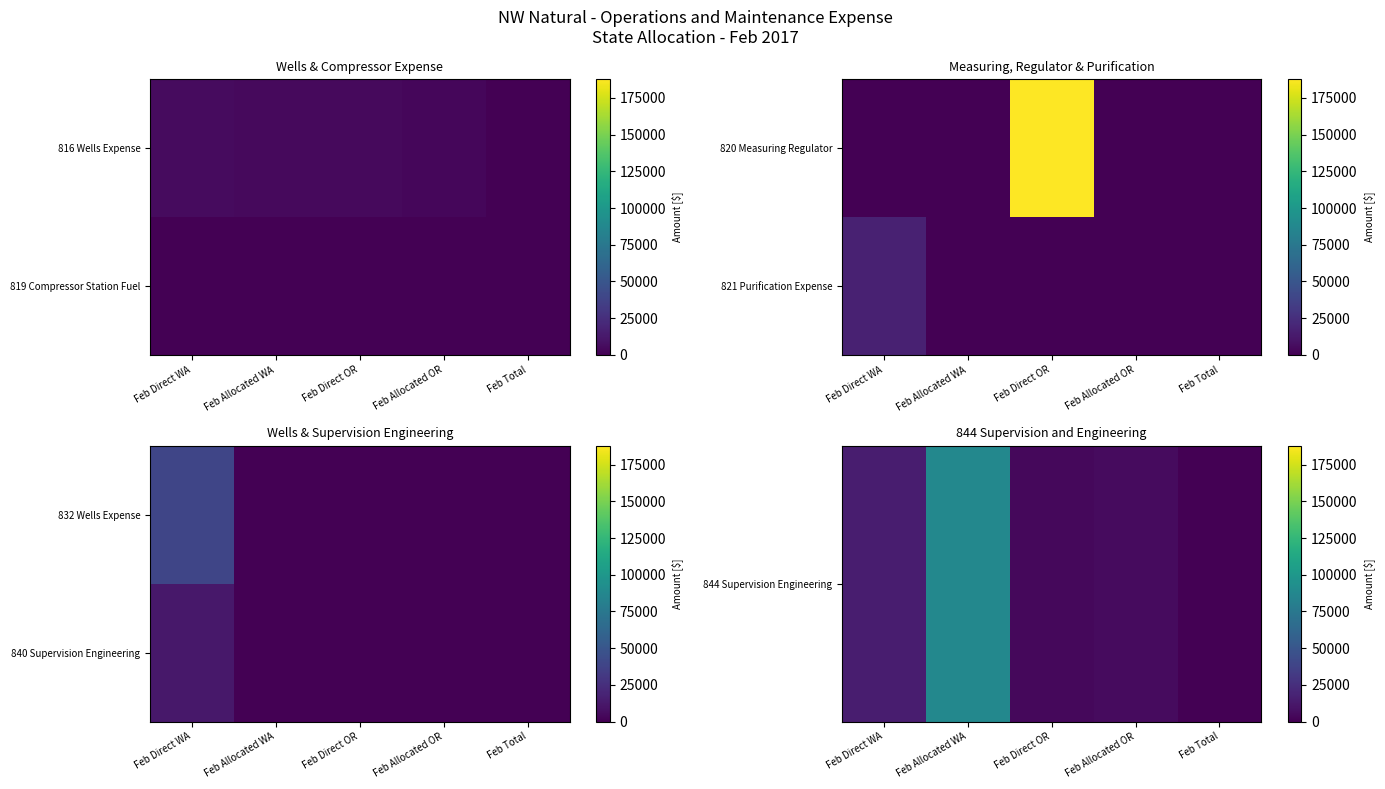

What is the average value of the 844 Supervision Engineering series?

22488.6